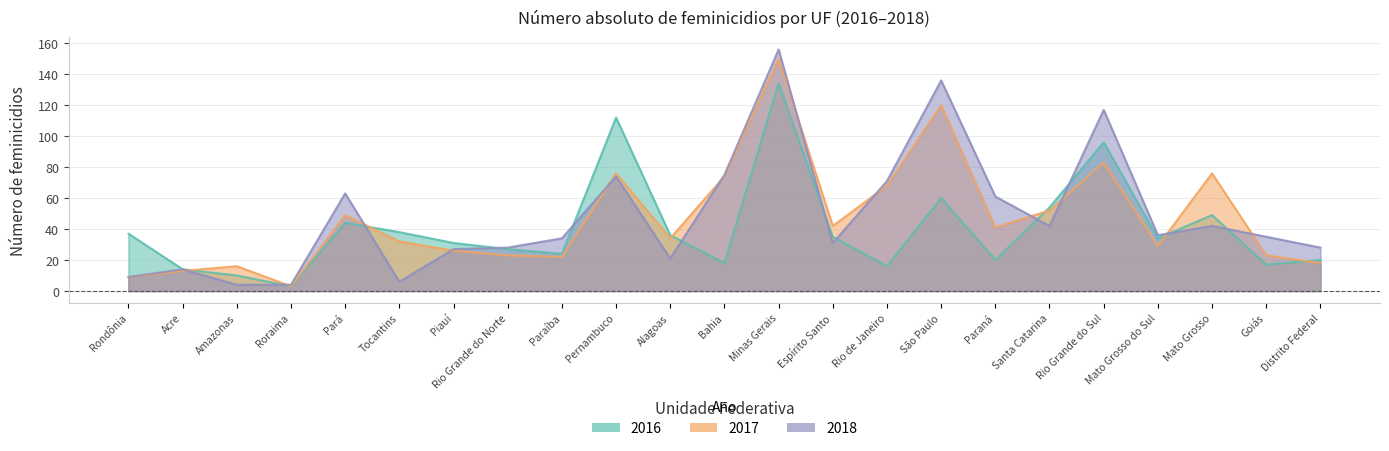

At which category does 2016 reach its first local peak?

Pará